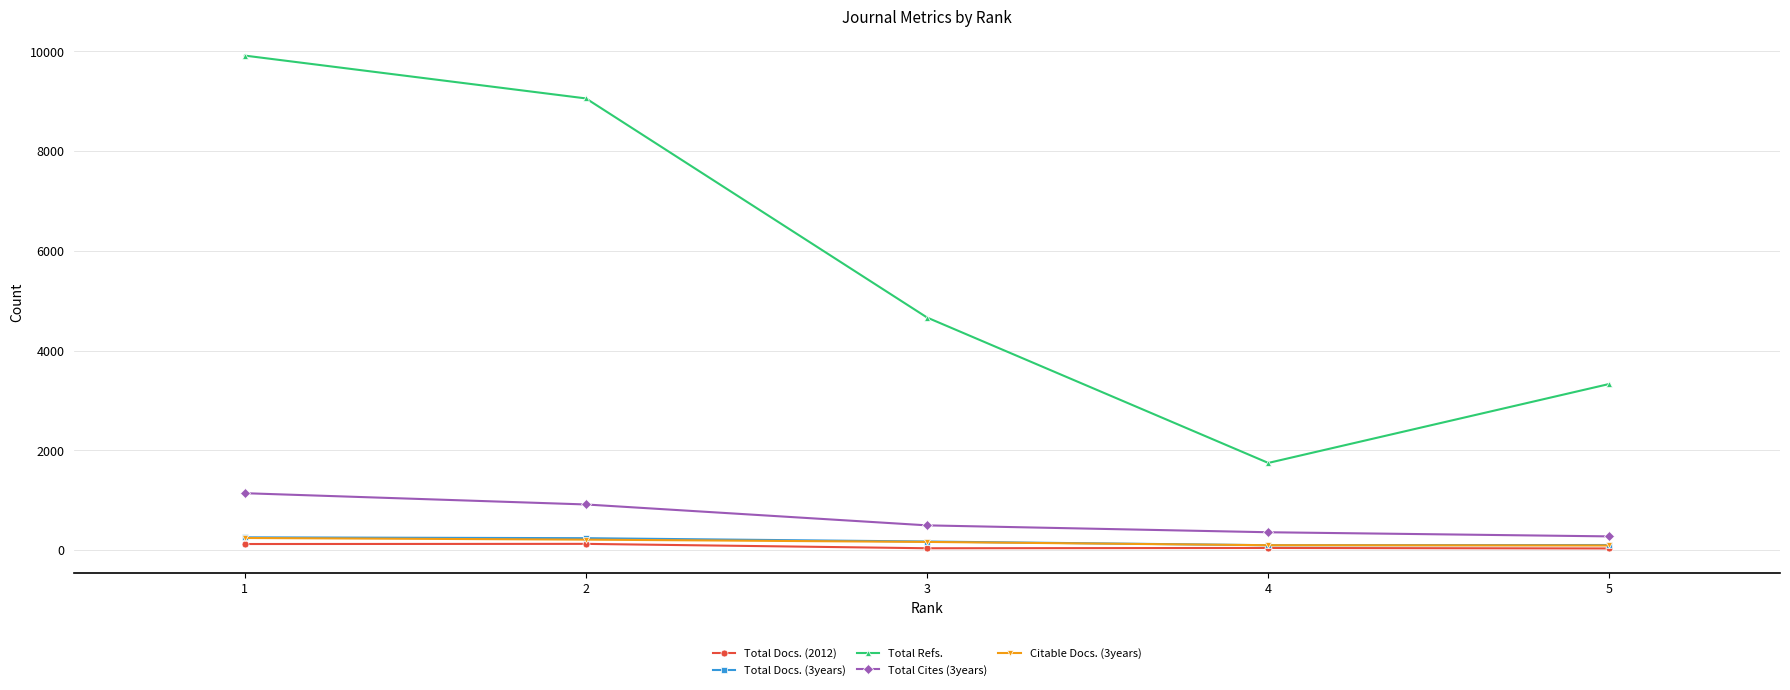

What value does the Total Docs. (2012) series have at 5?

31